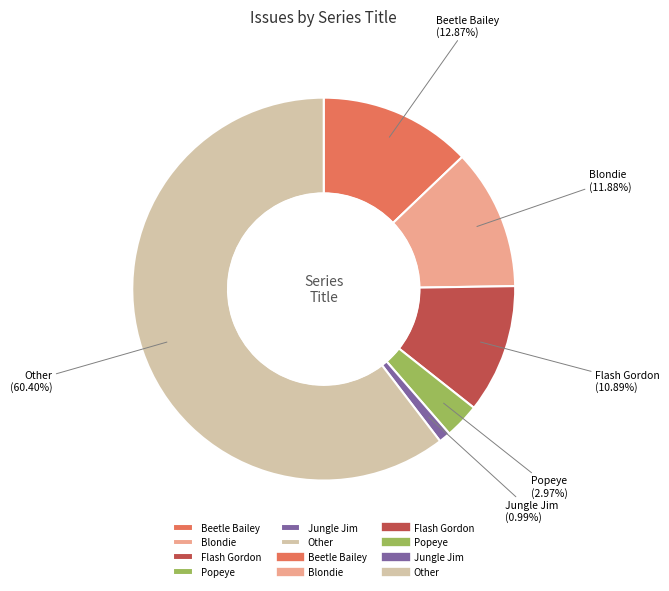

Rank the categories by value from highest to lowest.

Other, Beetle Bailey, Blondie, Flash Gordon, Popeye, Jungle Jim